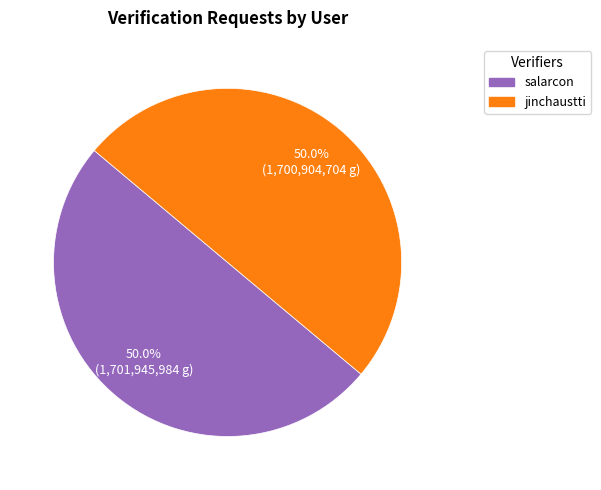

Combined, what portion of the pie is jinchaustti and salarcon?

100.0%